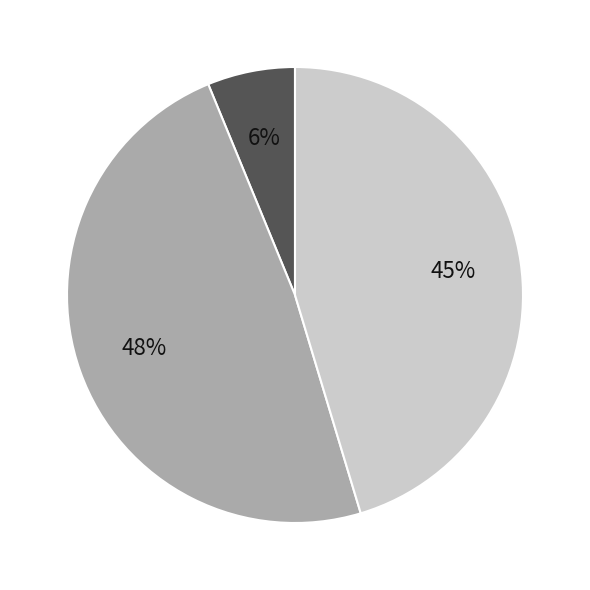

Does any single category account for the majority?

No